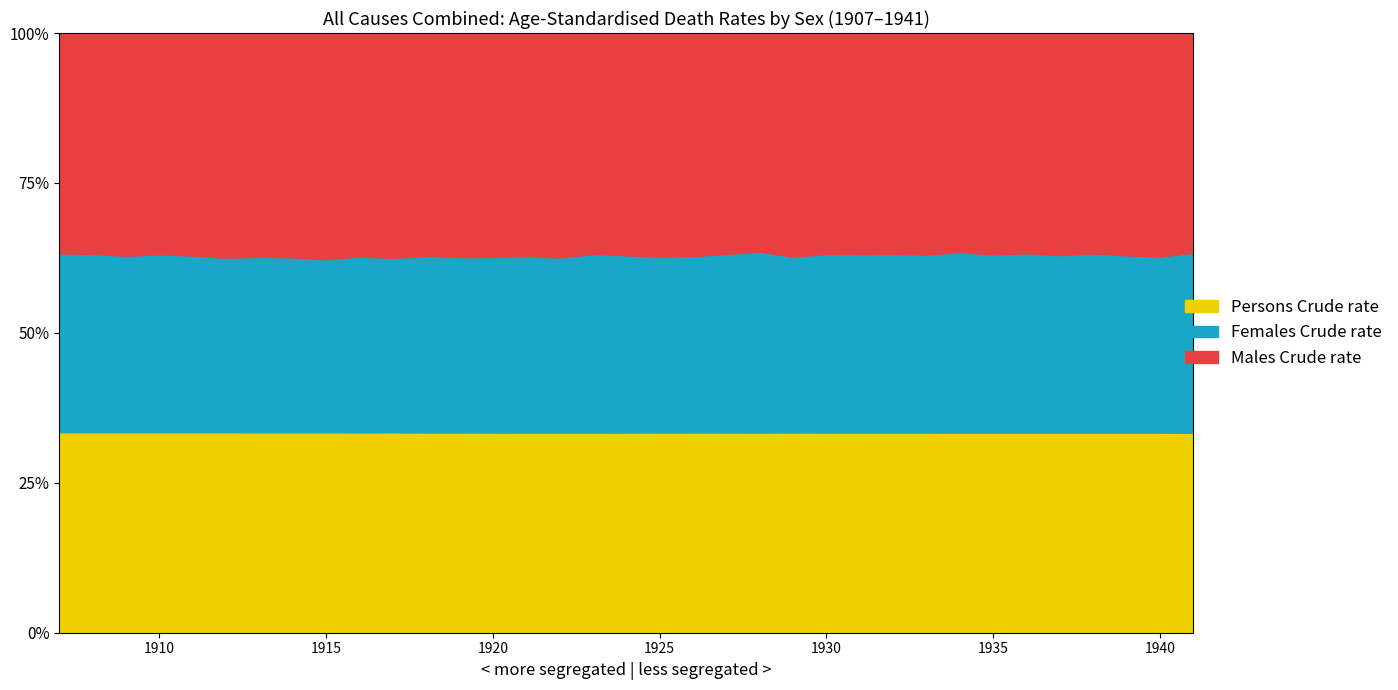

Reading left to right, extract all data points from this chart.

Males Crude rate: 1907=1190.4	1908=1203.7	1909=1136.0	1910=1147.3	1911=1192.8	1912=1283.8	1913=1241.6	1914=1217.4	1915=1227.8	1916=1220.0	1917=1066.7	1918=1085.1	1919=1404.1	1920=1175.8	1921=1105.8	1922=1032.8	1923=1090.9	1924=1050.2	1925=1027.2	1926=1047.6	1927=1040.2	1928=1028.9	1929=1063.2	1930=945.2	1931=957.4	1932=953.0	1933=987.5	1934=1020.0	1935=1046.6	1936=1038.2	1937=1047.6	1938=1061.4	1939=1102.6	1940=1086.1	1941=1099.4
Females Crude rate: 1907=966.6	1908=971.2	1909=900.2	1910=922.3	1911=946.7	1912=996.9	1913=974.6	1914=949.7	1915=938.2	1916=960.8	1917=827.8	1918=859.4	1919=1099.0	1920=921.8	1921=873.0	1922=805.8	1923=880.8	1924=837.9	1925=805.8	1926=828.6	1927=840.8	1928=851.5	1929=835.5	1930=763.5	1931=772.6	1932=769.9	1933=792.8	1934=840.9	1935=841.6	1936=845.6	1937=836.9	1938=862.7	1939=879.7	1940=854.4	1941=901.1
Persons Crude rate: 1907=1083.2	1908=1092.2	1909=1022.8	1910=1039.2	1911=1074.5	1912=1145.5	1913=1112.5	1914=1087.7	1915=1087.2	1916=1093.8	1917=950.1	1918=974.7	1919=1254.6	1920=1051.1	1921=991.3	1922=921.2	1923=987.7	1924=946.1	1925=918.8	1926=940.4	1927=942.7	1928=942.2	1929=951.8	1930=856.2	1931=866.6	1932=863.0	1933=891.7	1934=931.8	1935=945.5	1936=943.2	1937=943.5	1938=963.3	1939=992.4	1940=971.4	1941=1001.1